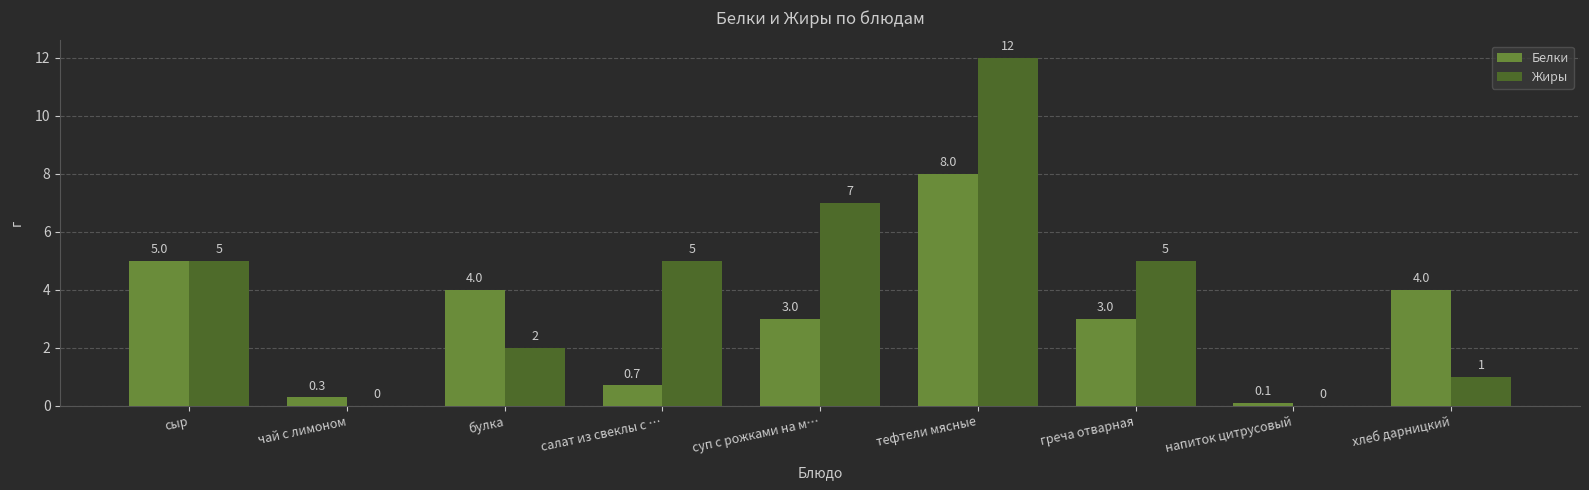

The value of Жиры at напиток цитрусовый is 4.9. True or false?

False